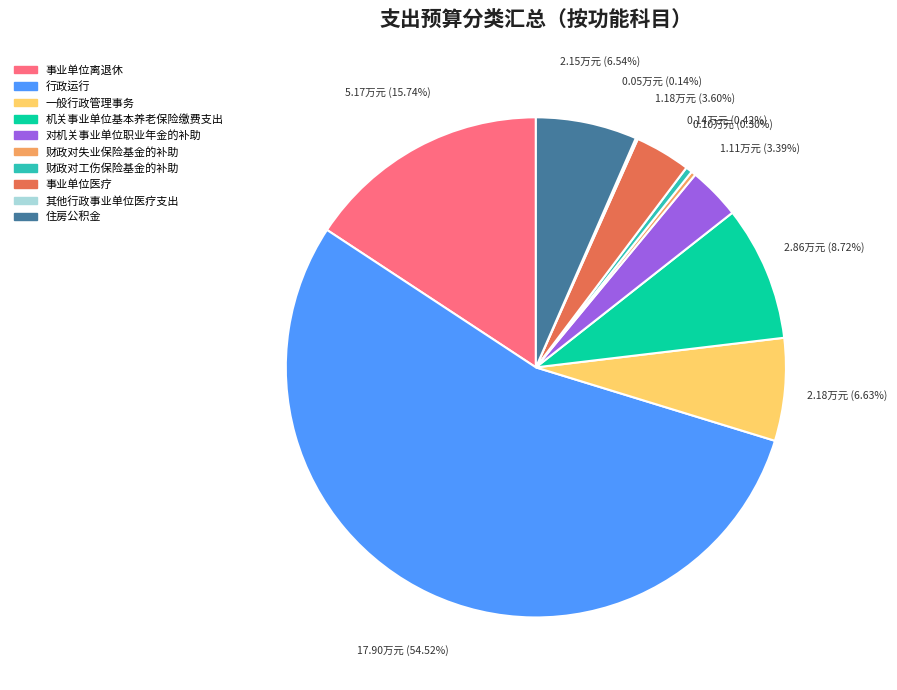

To the nearest percent, what is the difference between the 财政对失业保险基金的补助 and 事业单位医疗 slice percentages?

3%